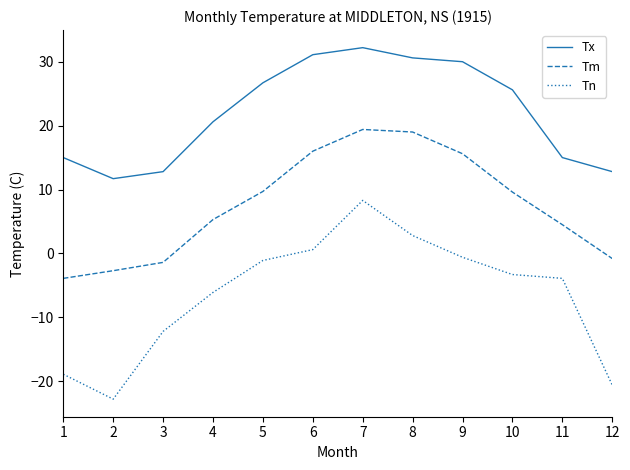

True or false: Tn and Tm cross at least once.

False